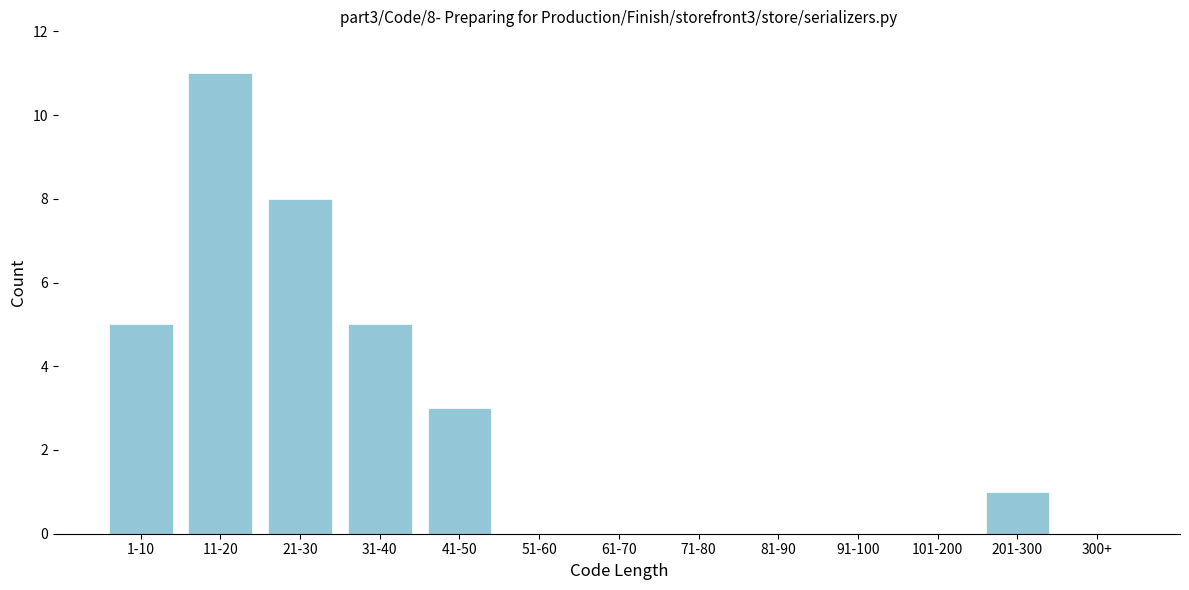

Reading right to left, extract all data points from this chart.

300+=0	201-300=1	101-200=0	91-100=0	81-90=0	71-80=0	61-70=0	51-60=0	41-50=3	31-40=5	21-30=8	11-20=11	1-10=5